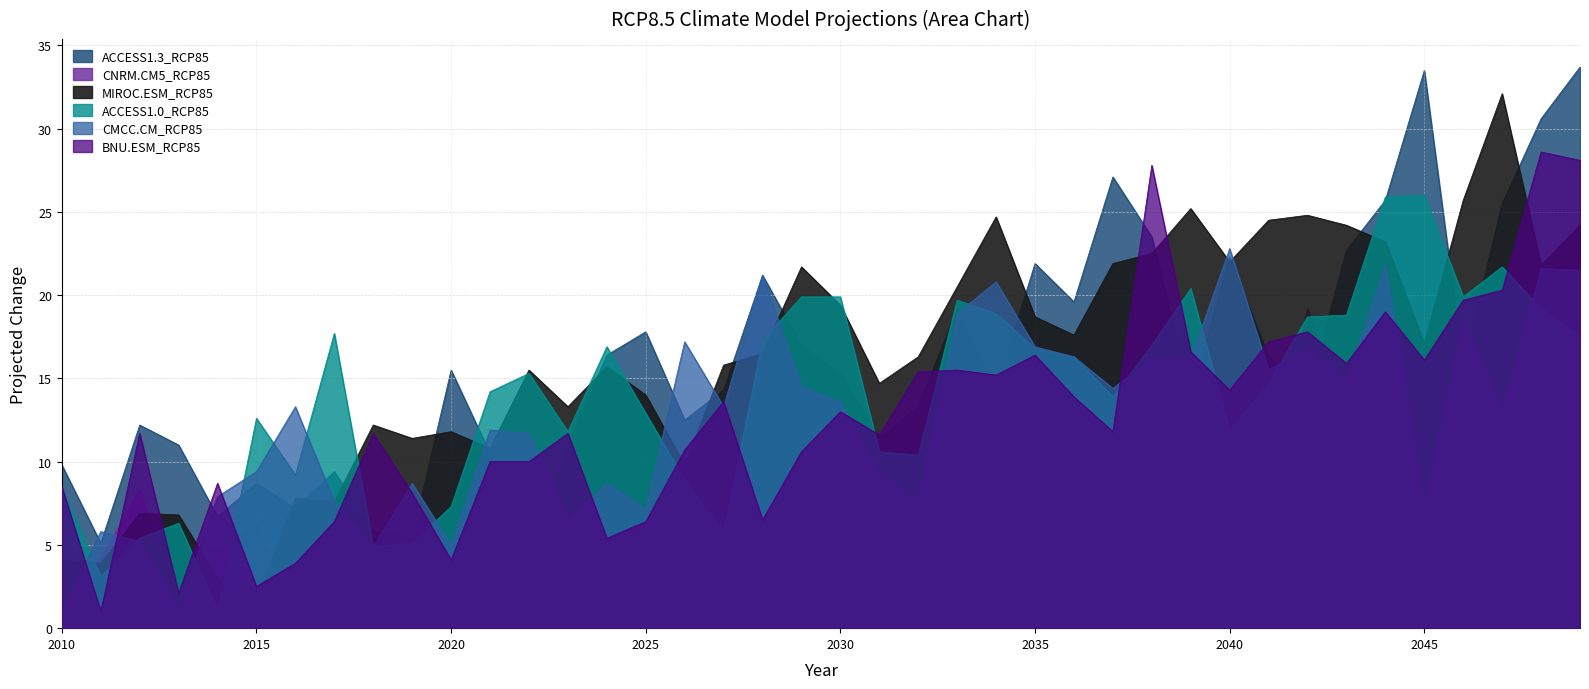

True or false: ACCESS1.3_RCP85 and CMCC.CM_RCP85 cross at least once.

True